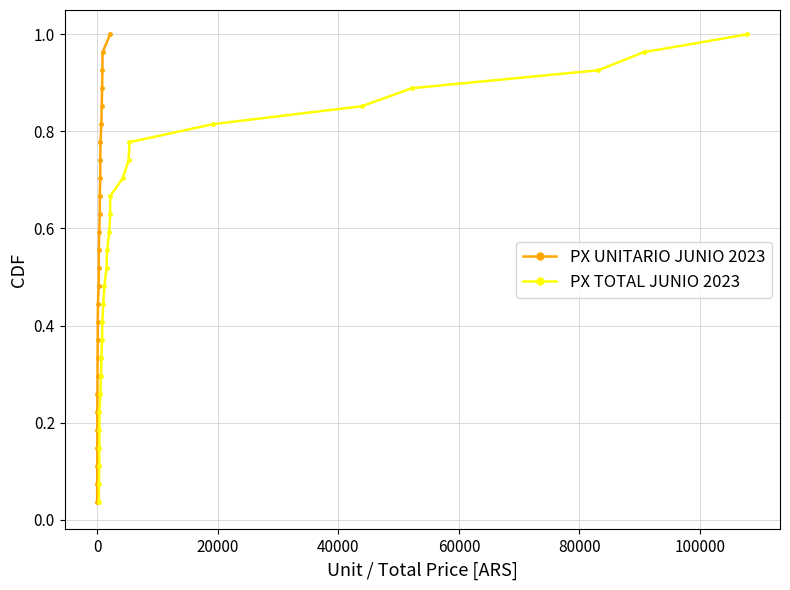

At how many categories does at least one series exceed 0?

27